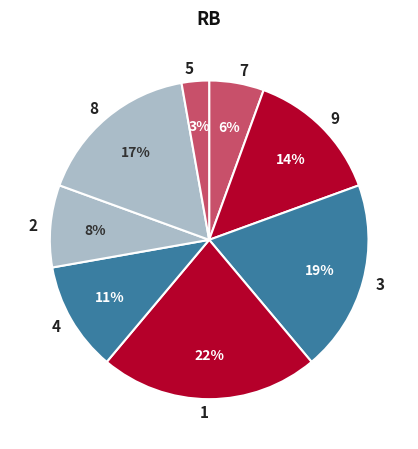

To the nearest percent, what is the average slice percentage?

12%